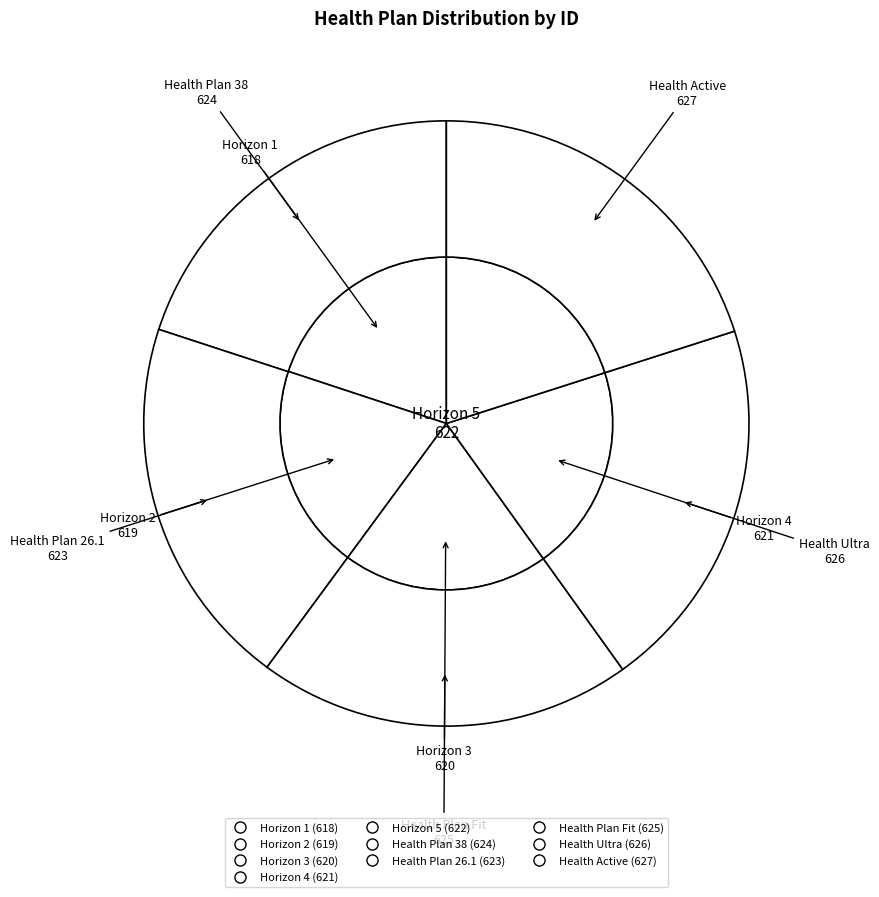

Is Health Plan 38 the majority of the pie?

No